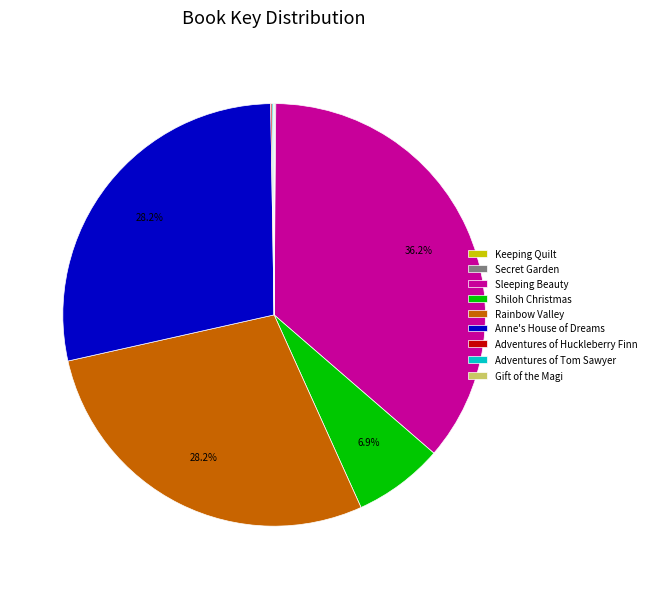

True or false: Anne's House of Dreams accounts for 40% of the total.

False